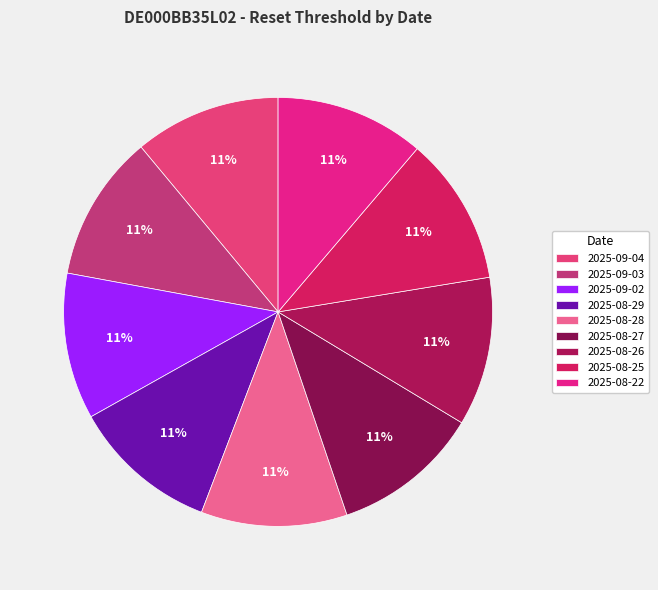

Is the sum of 2025-09-03 and 2025-08-28 greater than half?

No